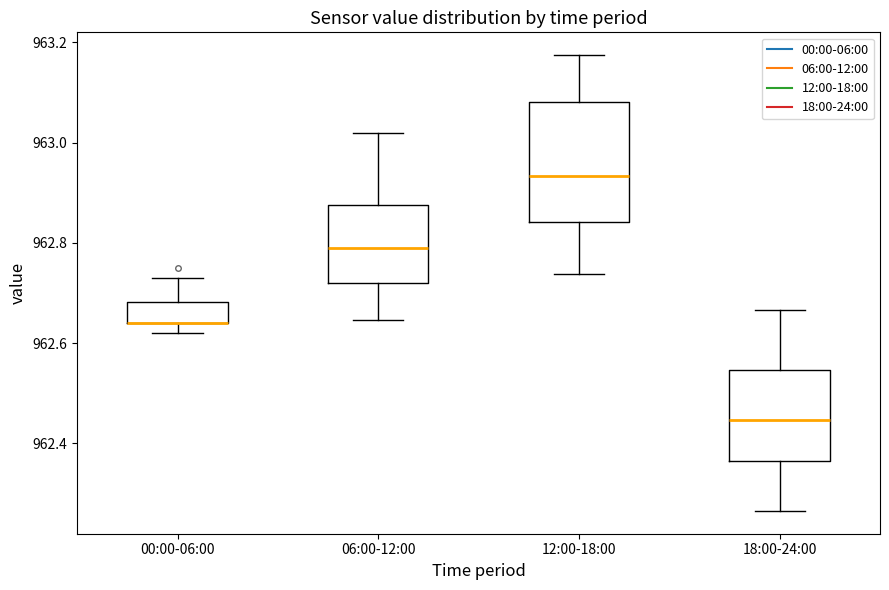

Which box is the tallest, from its lower edge to its upper edge?

12:00-18:00